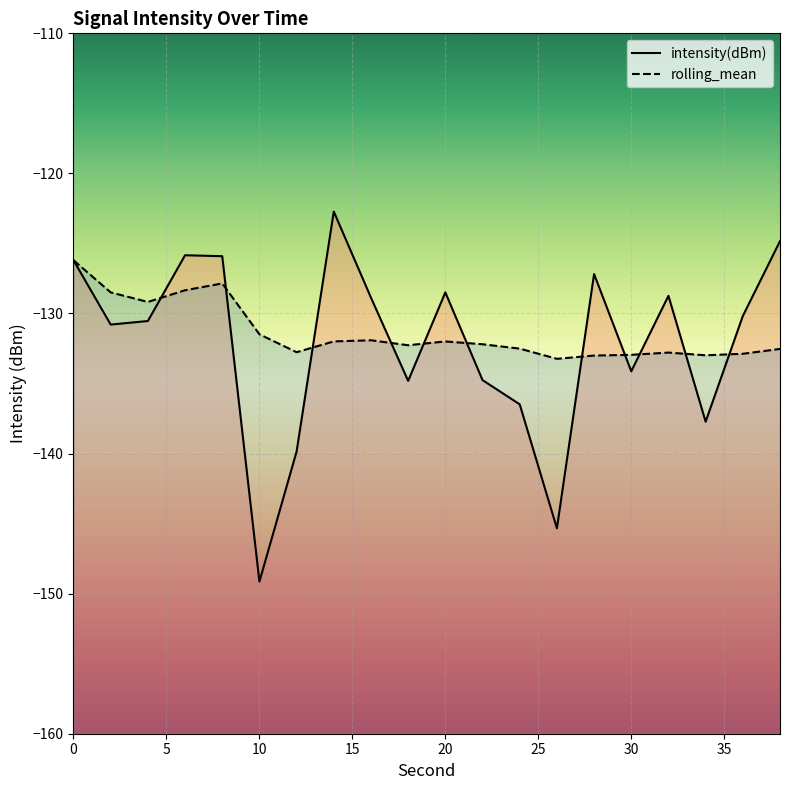

Count the number of data series in this chart.

2